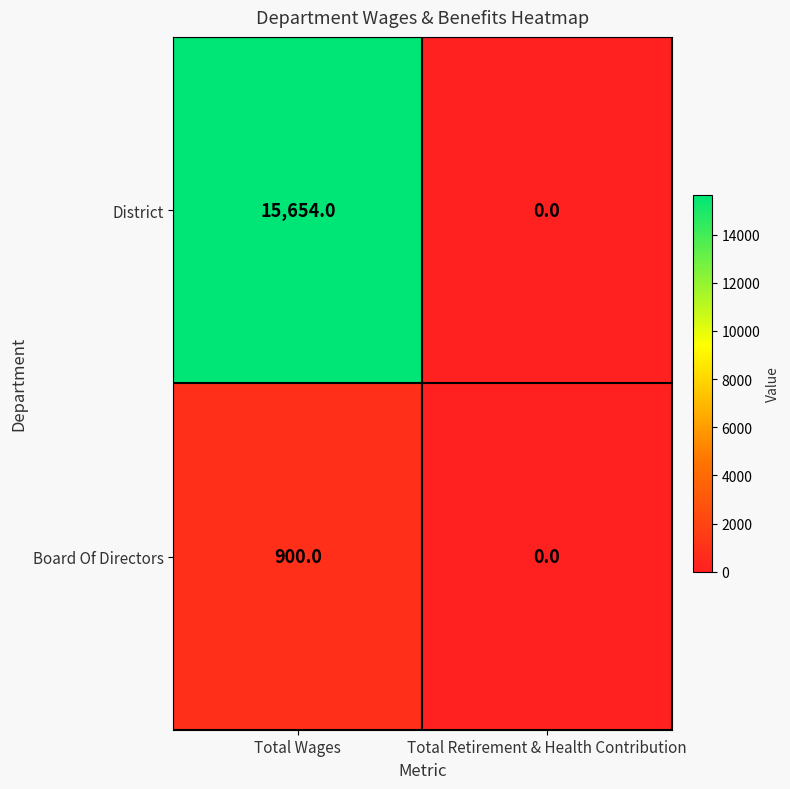

The value of Board Of Directors at Total Retirement & Health Contribution is 374. True or false?

False